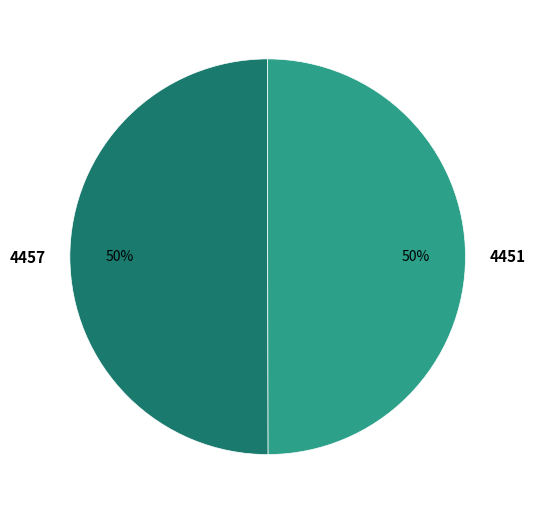

To the nearest percent, what percentage of the pie is 4451?

50%